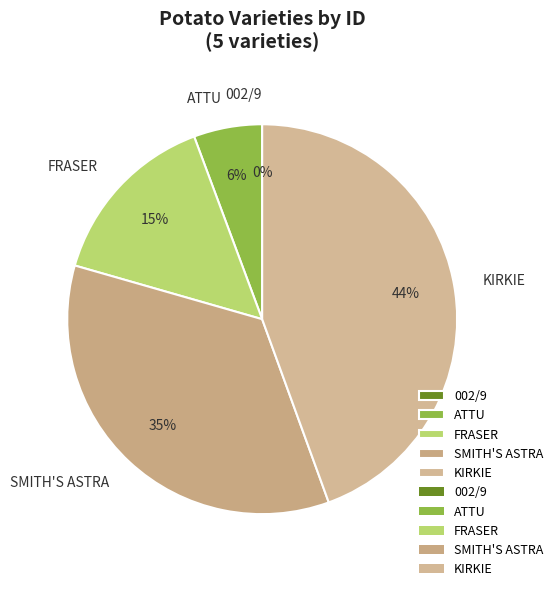

Is KIRKIE the majority of the pie?

No